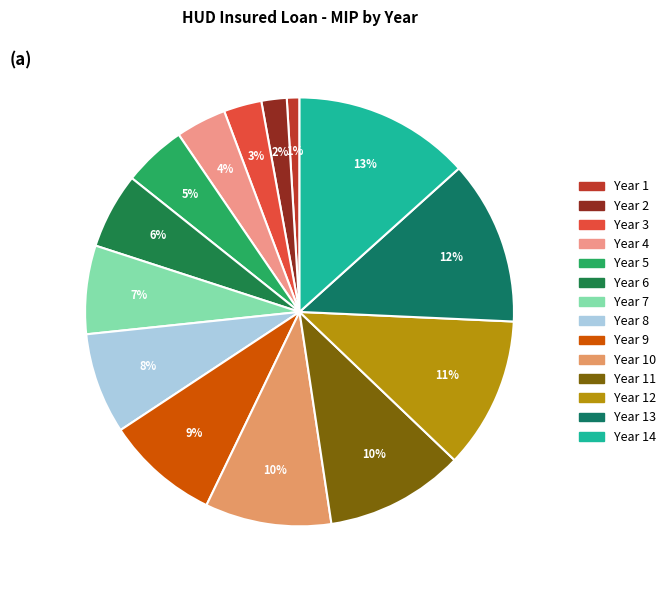

How many slices are in this pie chart?

14